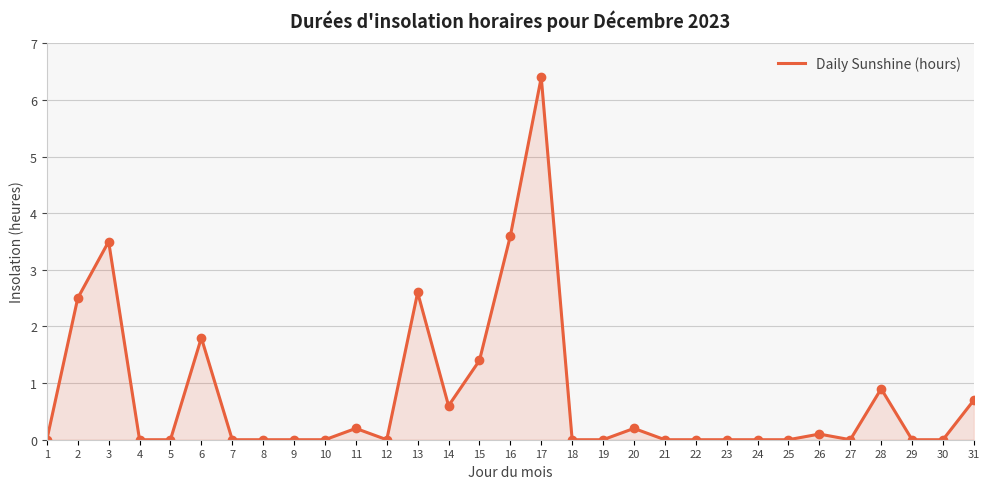

What is the sum of the values at 2 and 16?

6.1